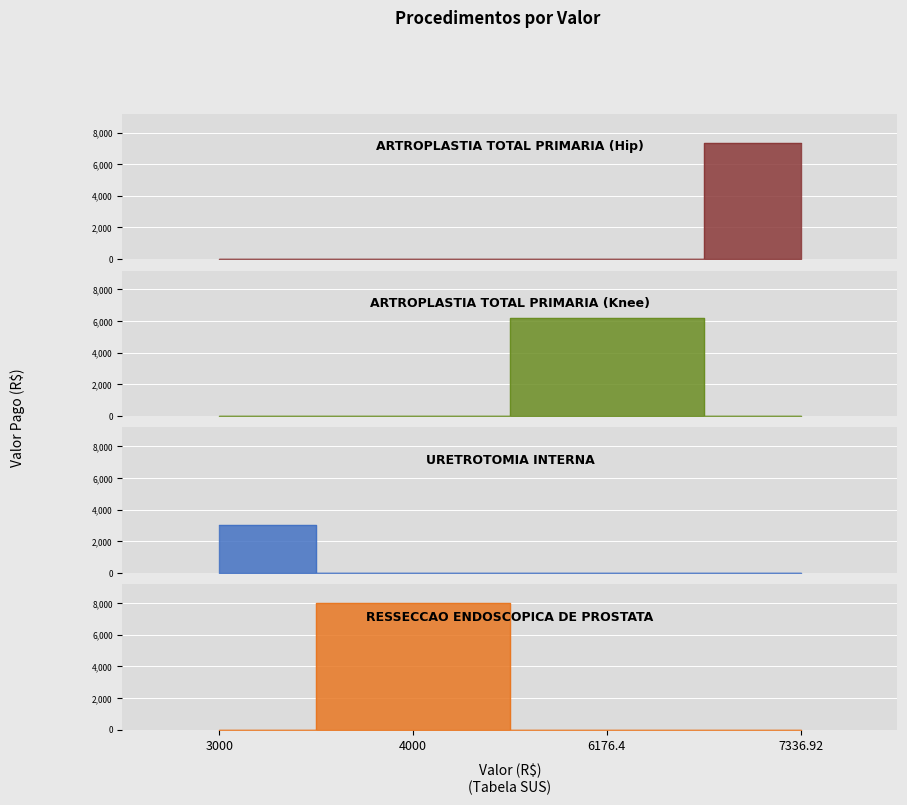

Read the ARTROPLASTIA TOTAL PRIMARIA (Hip) value at 7336.92.

7336.9